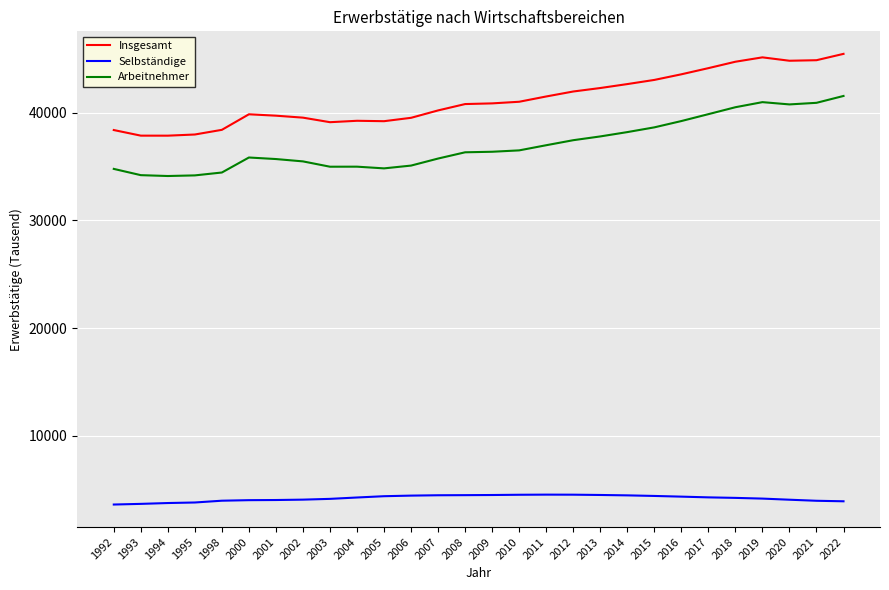

At how many categories does at least one series exceed 17307?

28